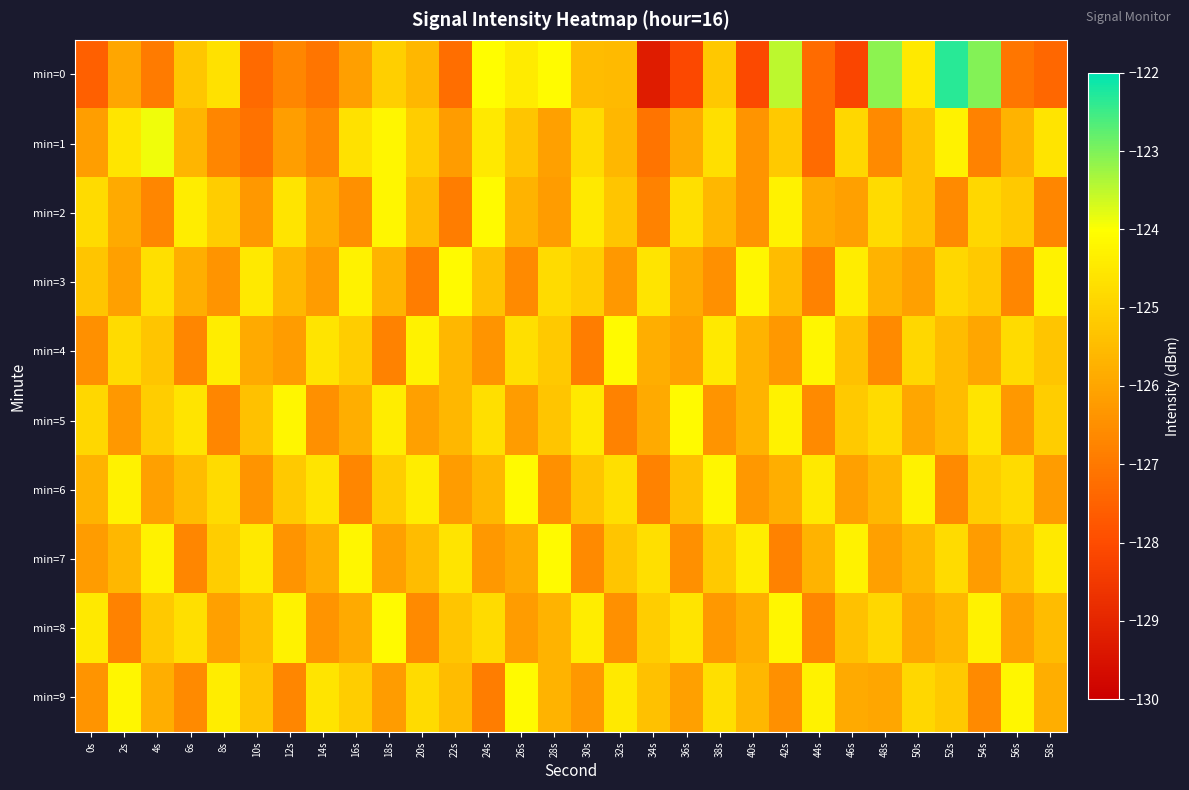

Between 4s and 56s, which is larger?

4s